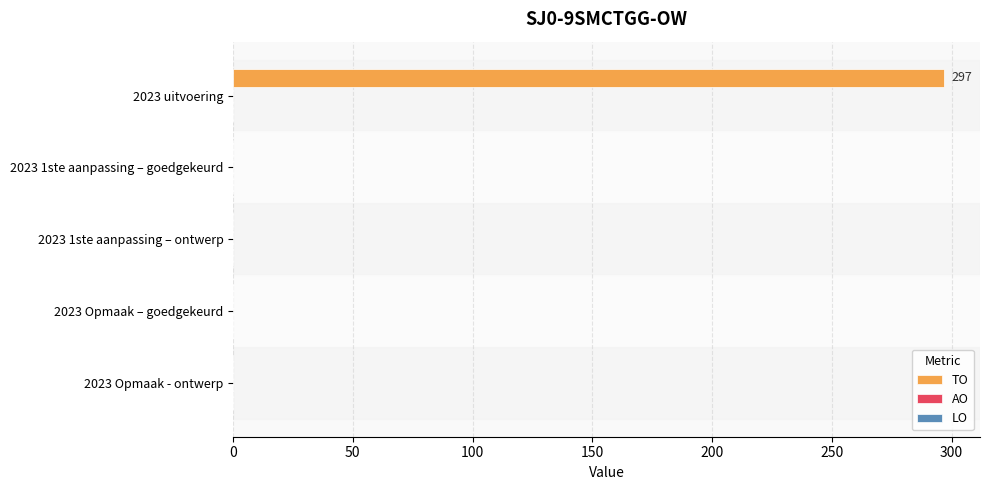

What is the sum of all values?

297